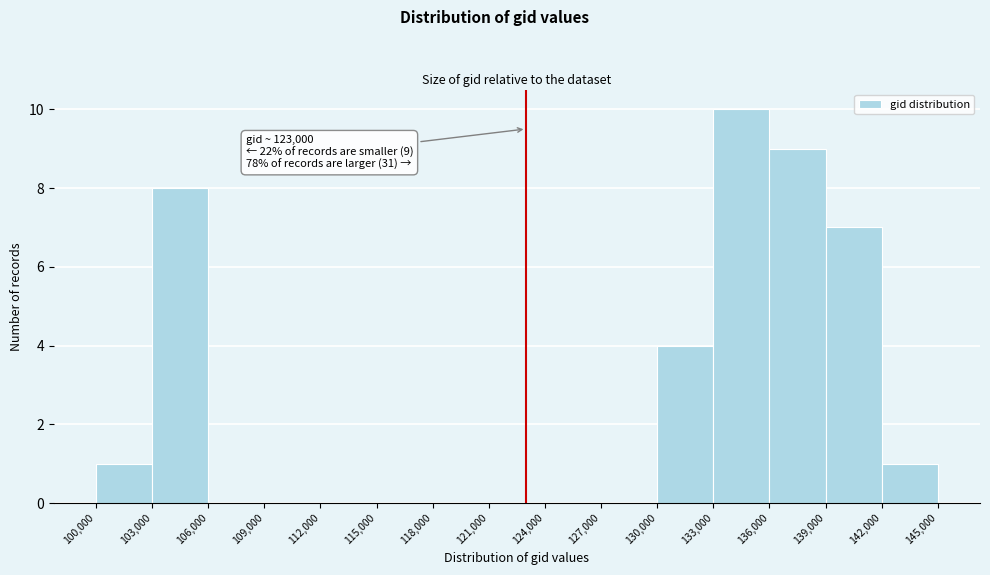

Over which range of the x-axis is the bar tallest?

133,000 to 136,000